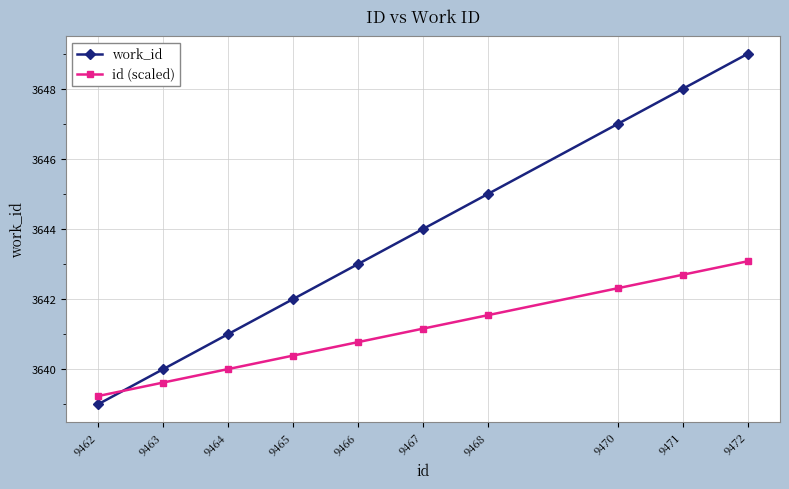

Which series ends up on top after the final intersection of work_id and id (scaled)?

work_id